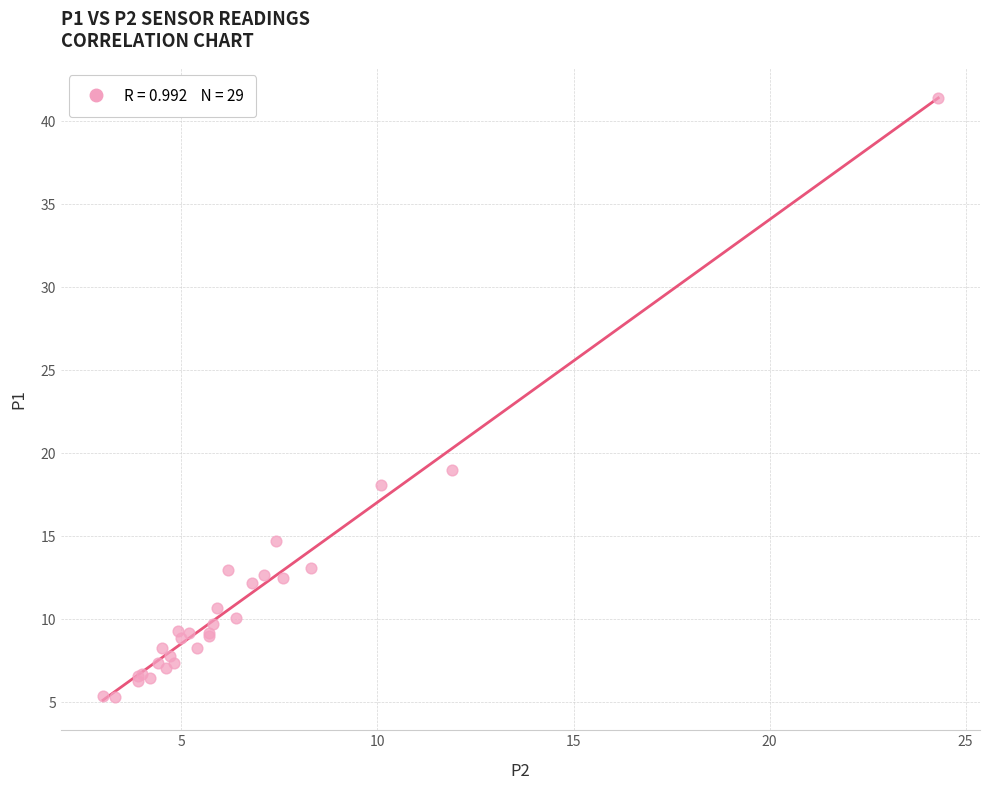

What Y value in the scatter plot is closest to 23?

19.0